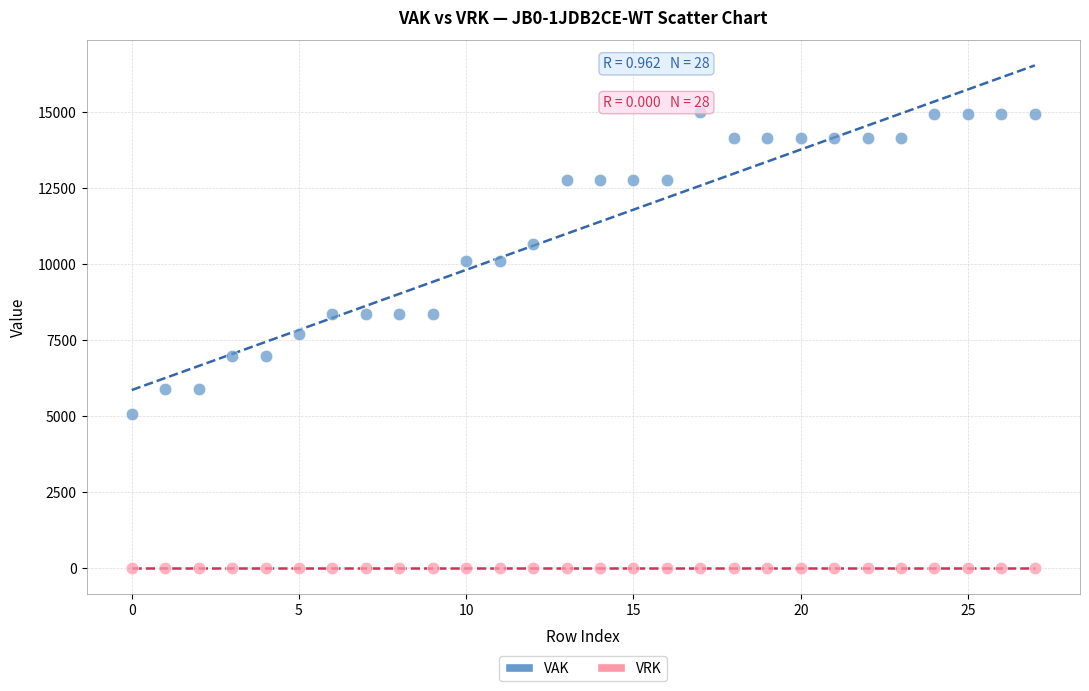

Which series contains the highest Y value?

VAK